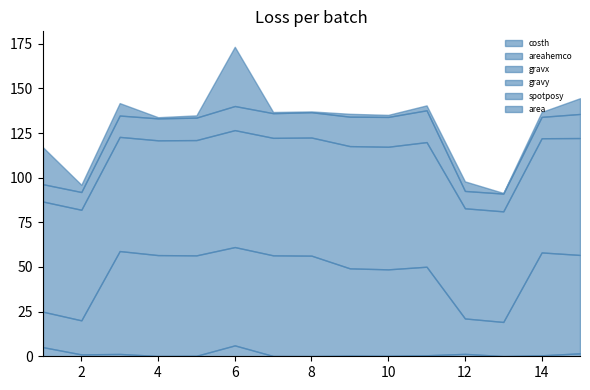

How many distinct data groups are displayed?

6